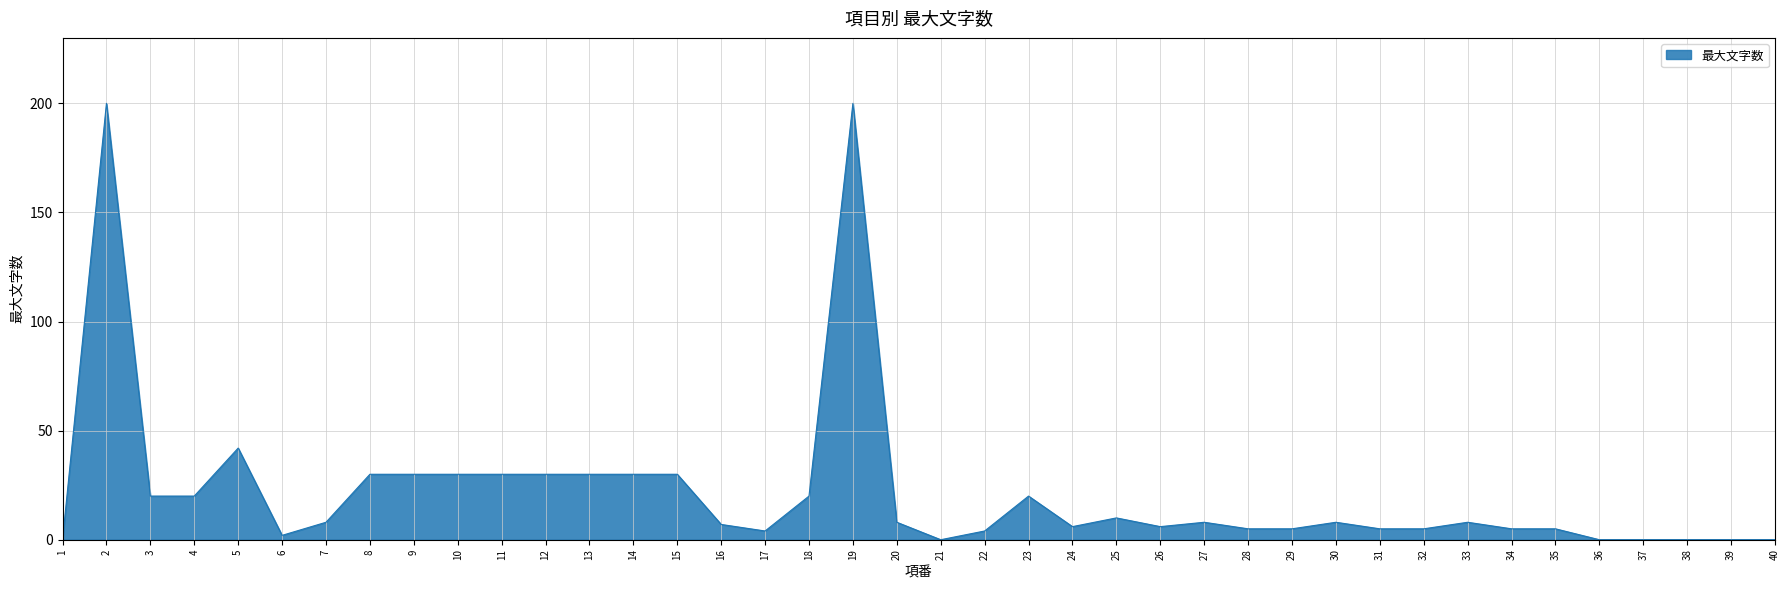

What is the difference between the maximum and minimum values?

200